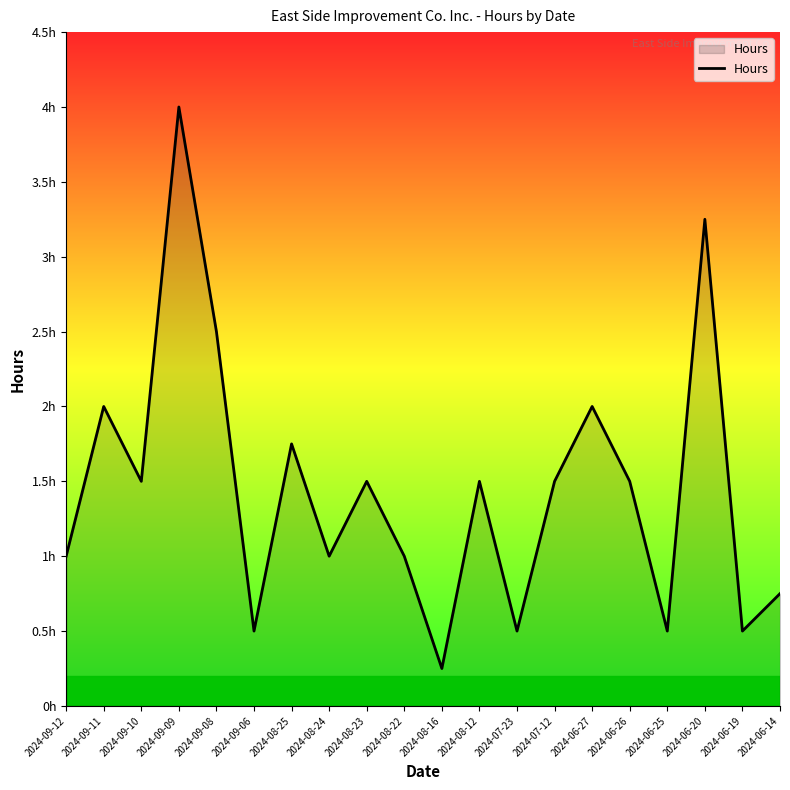

Is this an area chart (filled region under the line)?

Yes